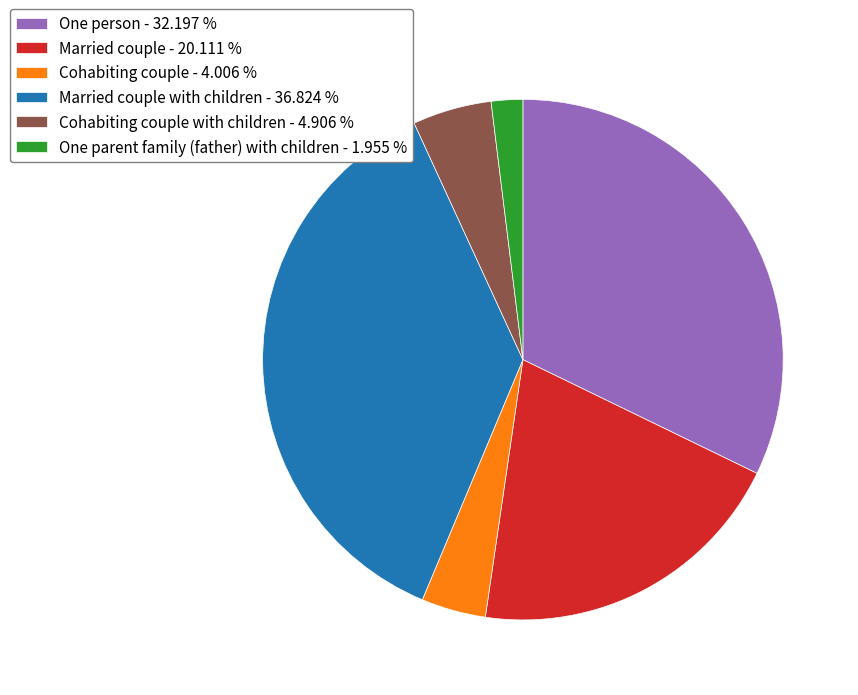

Combined, do One person - 32.197 % and Cohabiting couple - 4.006 % account for over 50%?

No